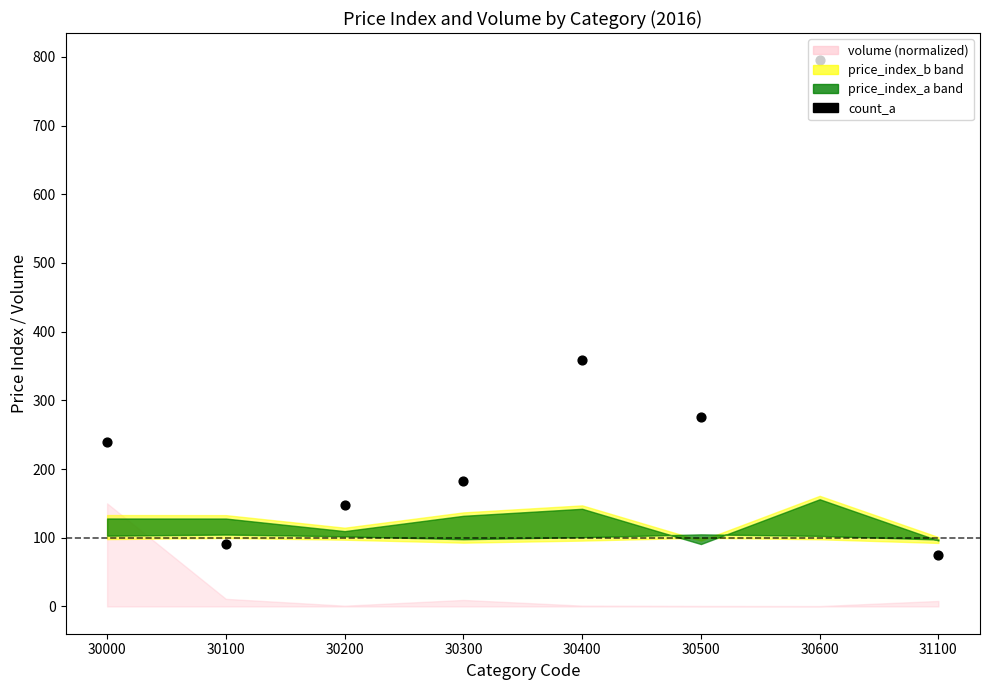

Which has a higher value, 31100 or 30000?

30000